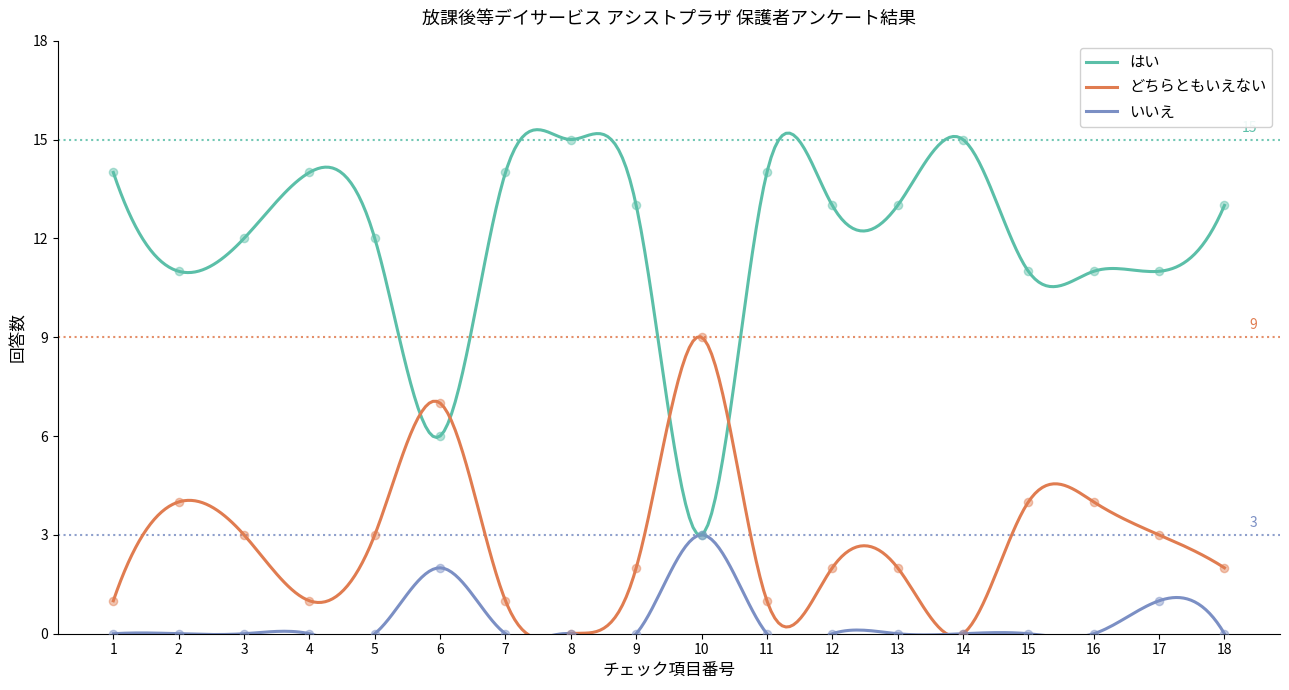

What are all the series names shown in the legend?

はい, どちらともいえない, いいえ